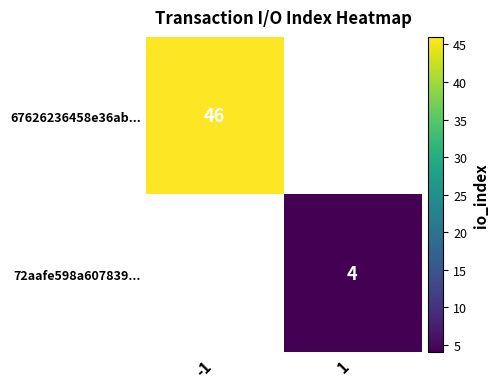

The 72aafe598a607839... series shows 5.5 at 1. True or false?

False